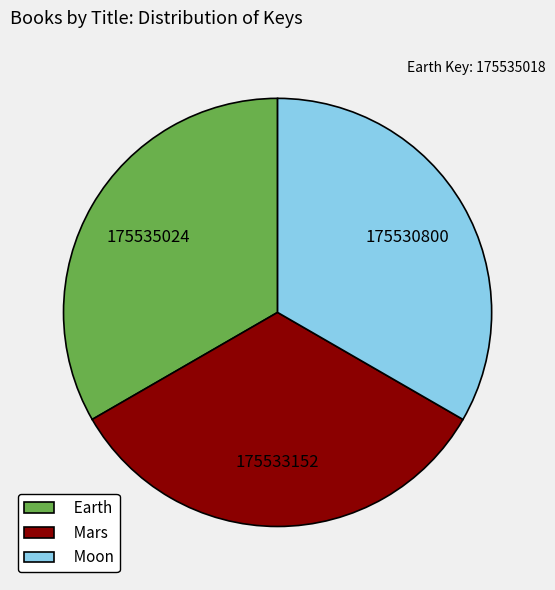

Does Moon account for over 50% of the chart?

No